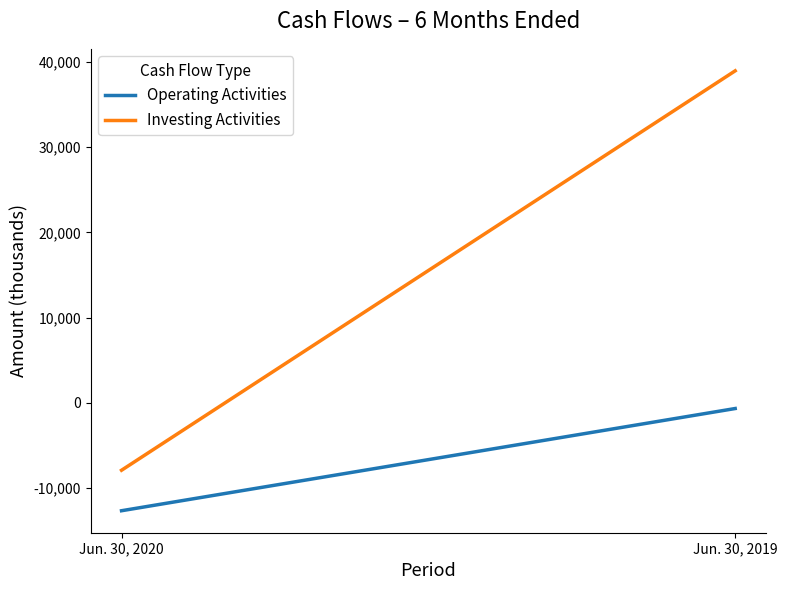

How many Investing Activities values are between -7940 and 38976?

2